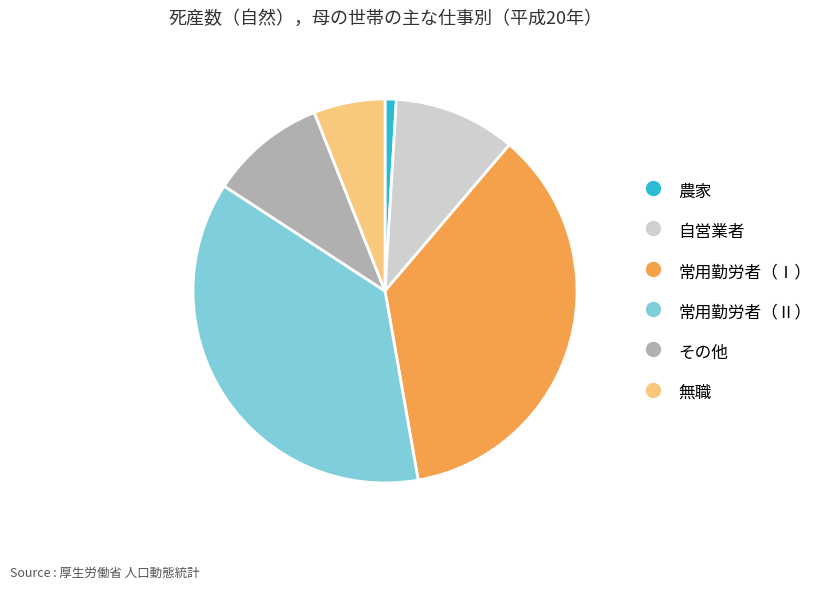

Is the sum of 自営業者 and 常用勤労者（Ⅰ） greater than half?

No